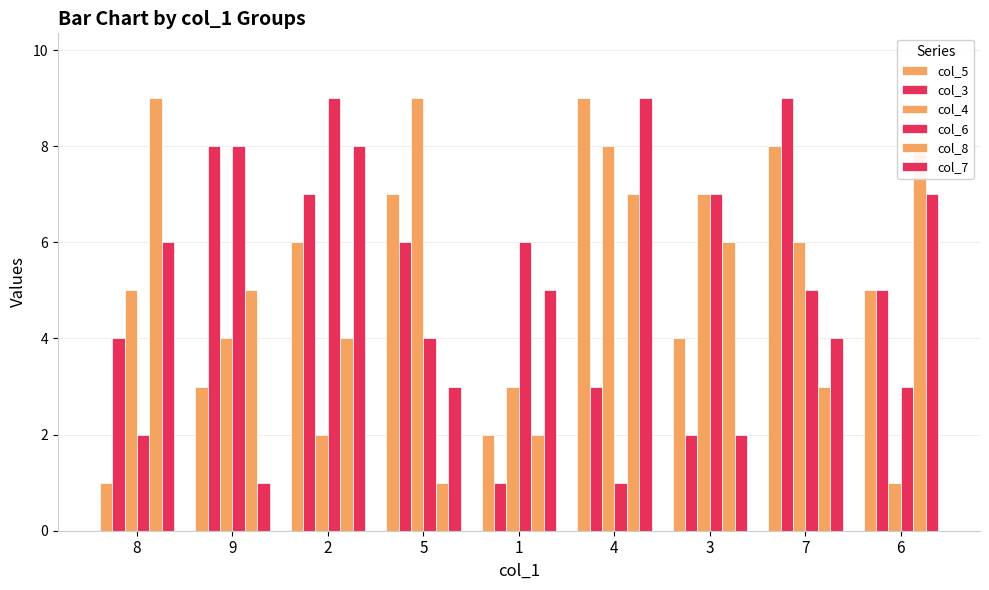

Reading right to left, list all the values displayed in this chart.

col_5: 6=5	7=8	3=4	4=9	1=2	5=7	2=6	9=3	8=1
col_3: 6=5	7=9	3=2	4=3	1=1	5=6	2=7	9=8	8=4
col_4: 6=1	7=6	3=7	4=8	1=3	5=9	2=2	9=4	8=5
col_6: 6=3	7=5	3=7	4=1	1=6	5=4	2=9	9=8	8=2
col_8: 6=8	7=3	3=6	4=7	1=2	5=1	2=4	9=5	8=9
col_7: 6=7	7=4	3=2	4=9	1=5	5=3	2=8	9=1	8=6